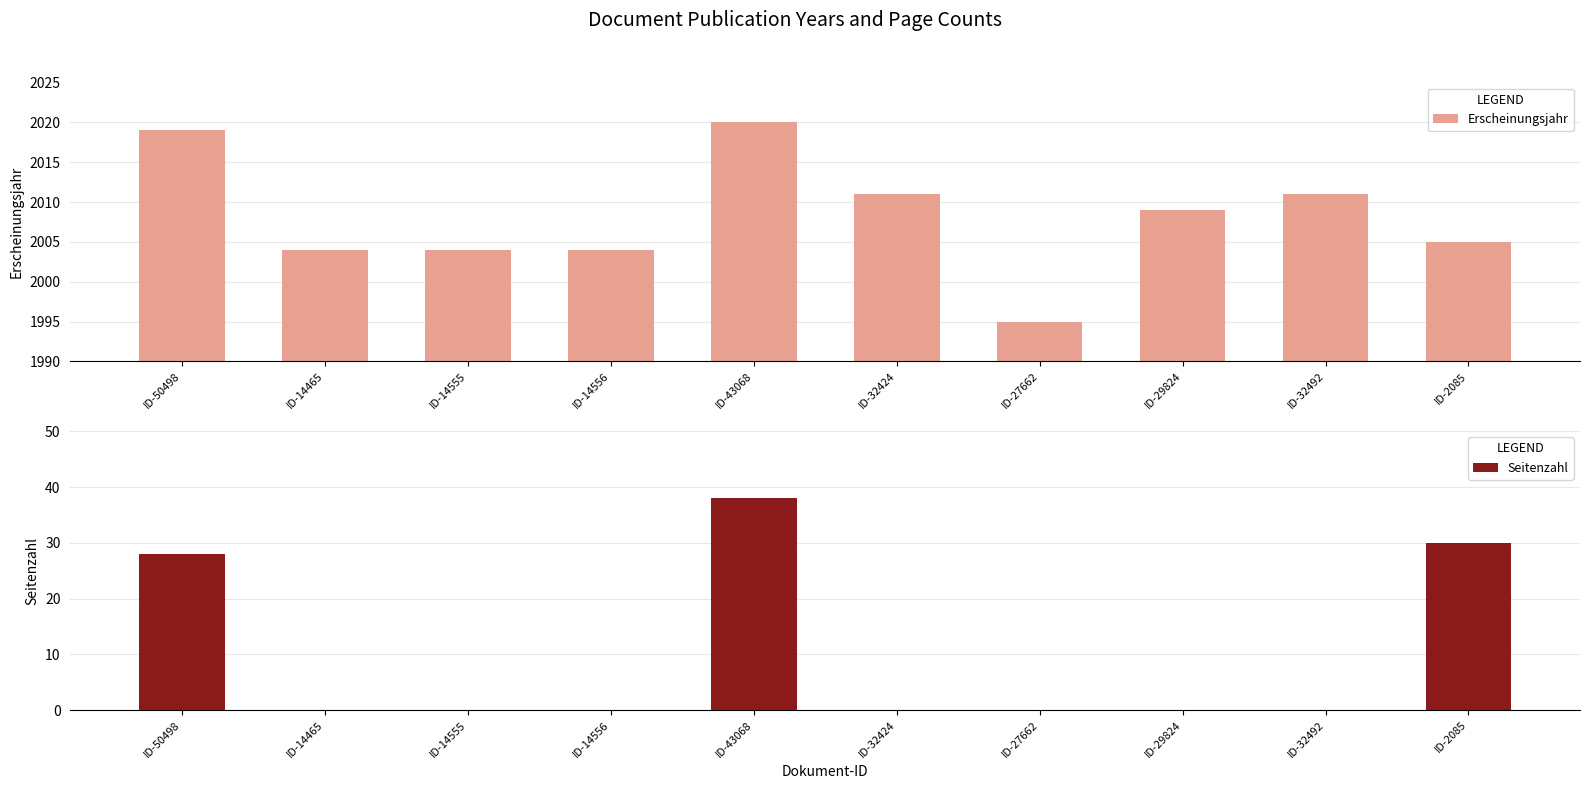

Does the chart contain stacked bars?

No